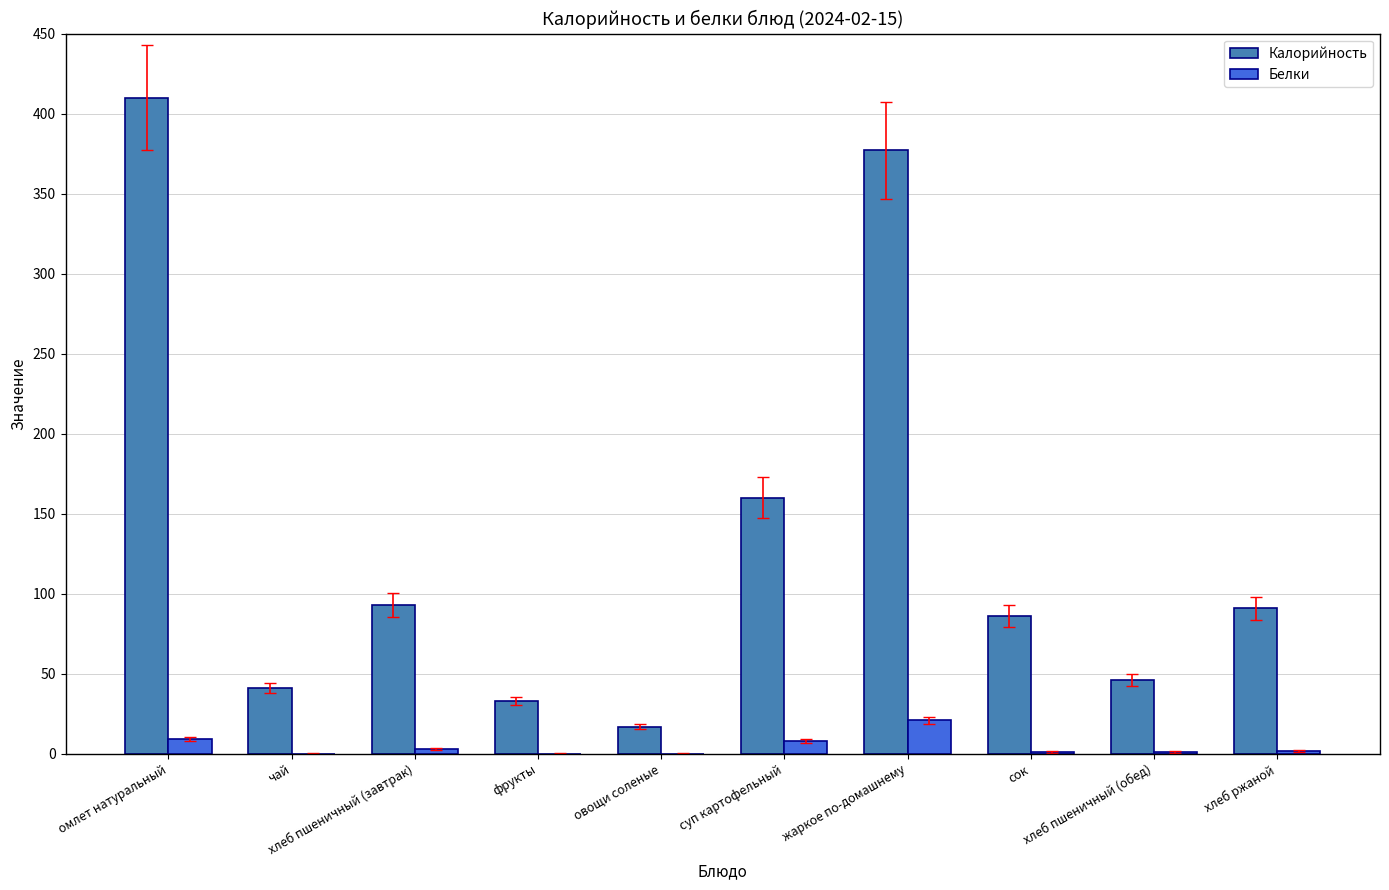

At which label is Калорийность closest to 213?

суп картофельный